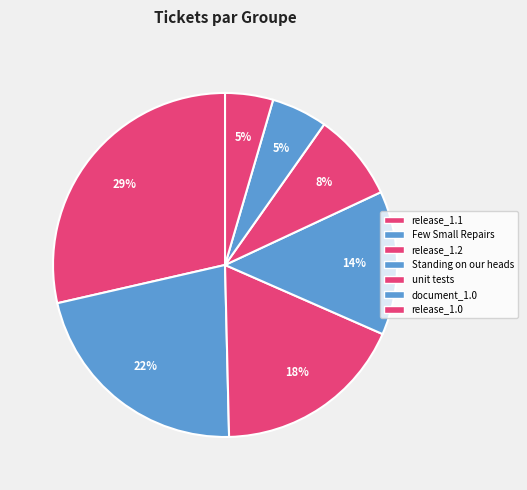

How many slices are in this pie chart?

7